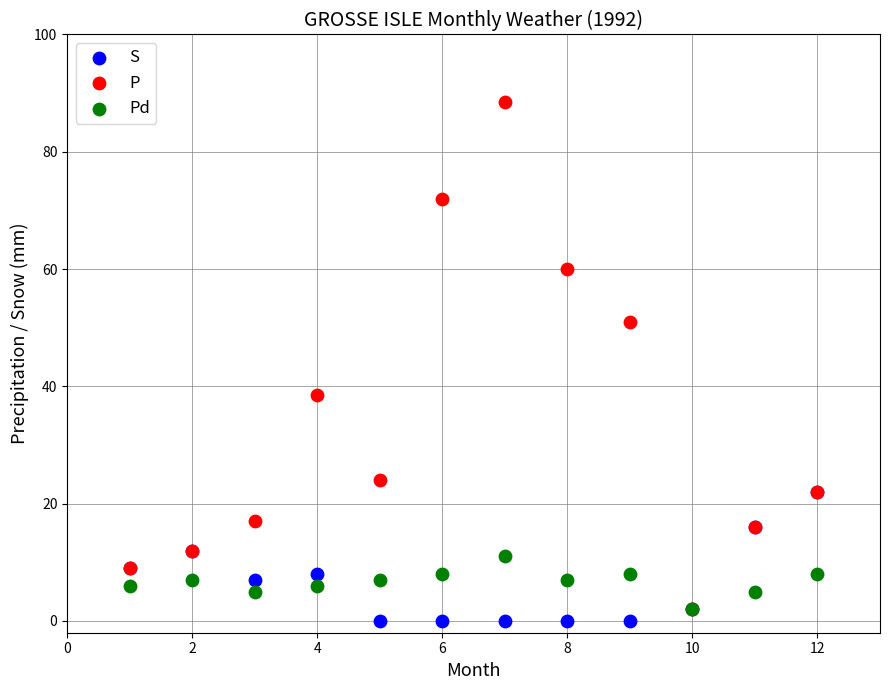

Across all series, what Y value is closest to 44?

38.5